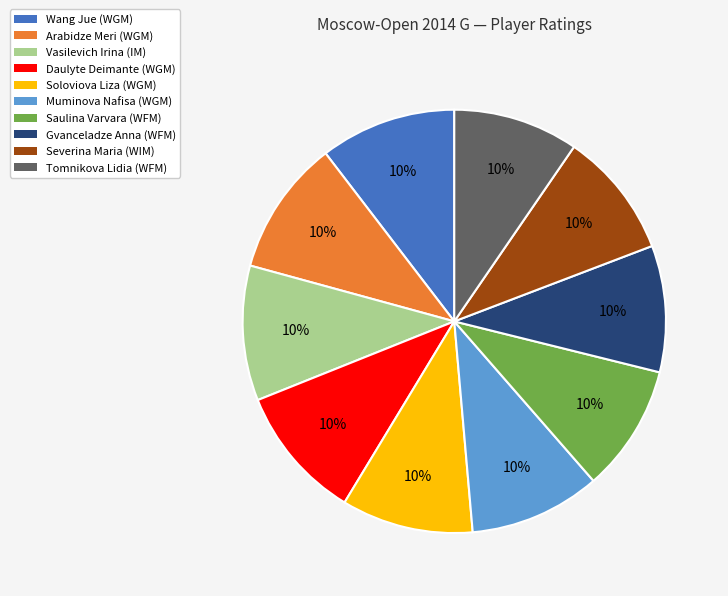

Does Arabidze Meri (WGM) represent more than half of the total?

No